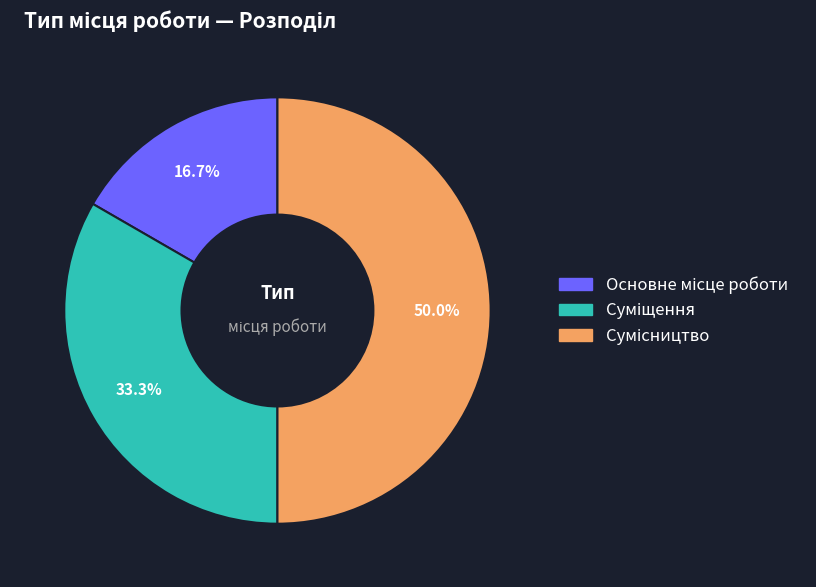

To the nearest percent, what is the average slice percentage?

33%